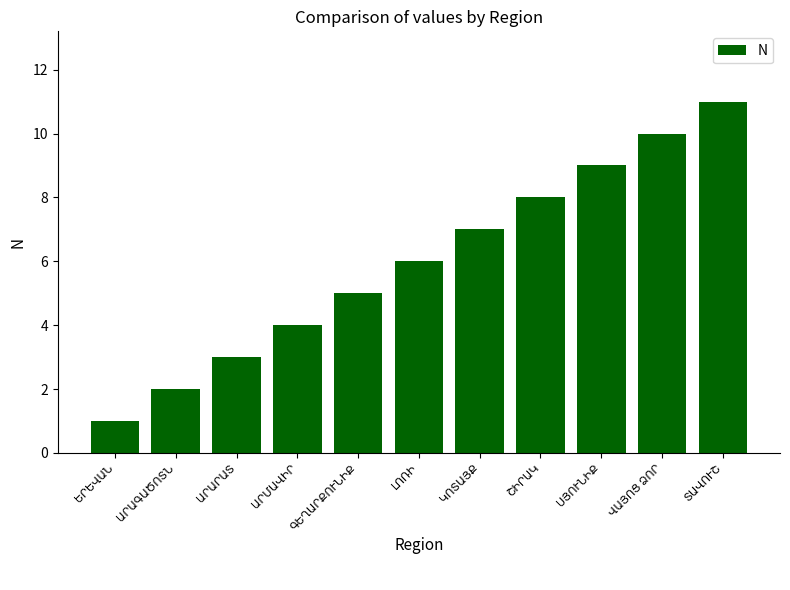

What is the sum of all values?

66